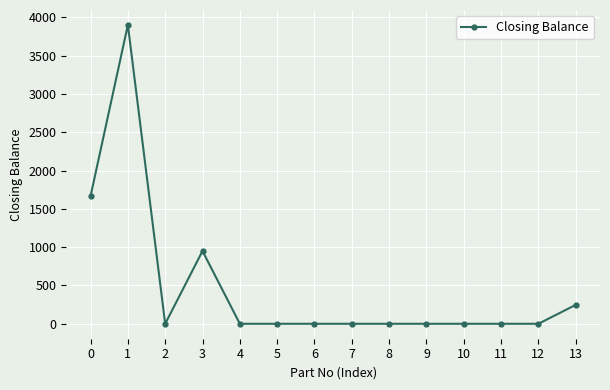

How many distinct data groups are displayed?

1